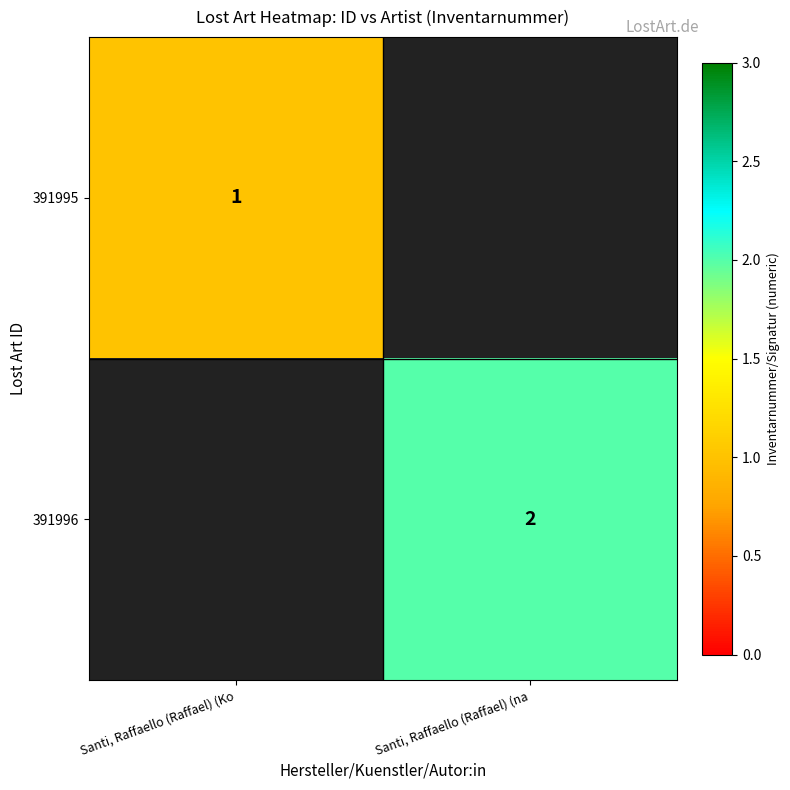

List the series in order of their peak value, lowest first.

391995, 391996